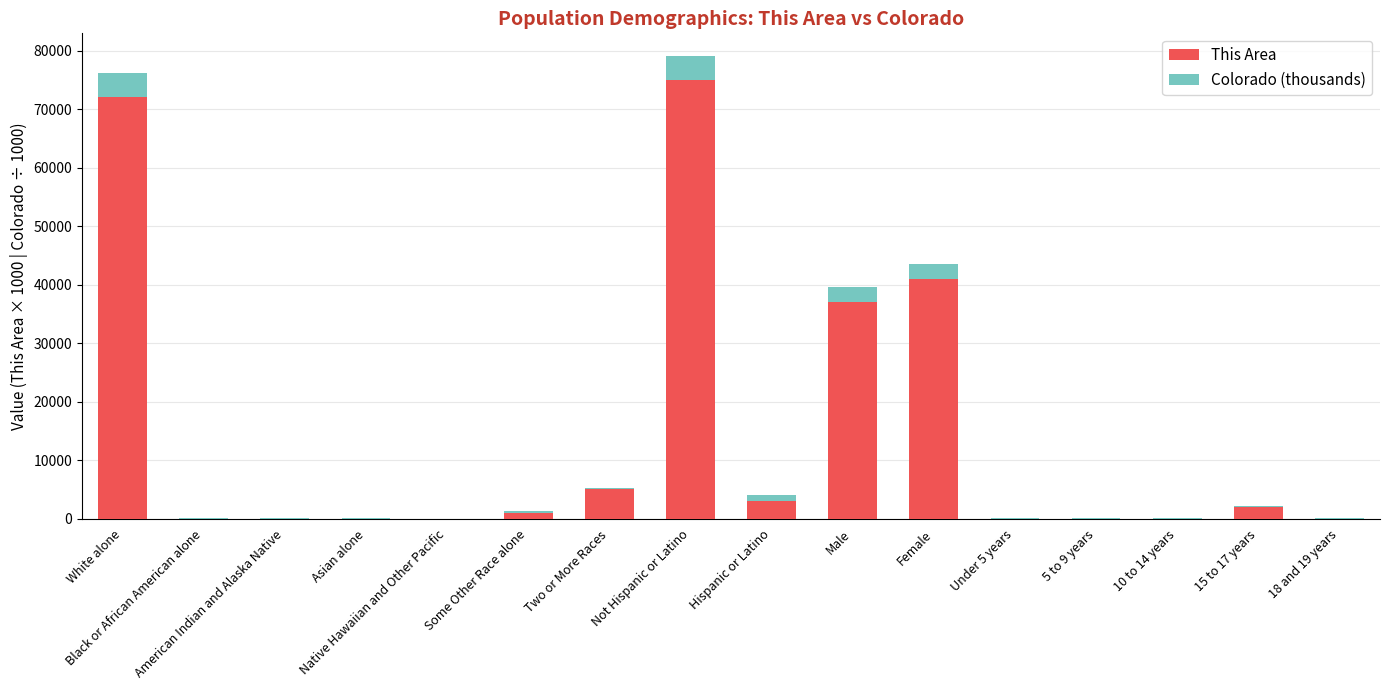

What is the highest value of the This Area series?

75000.0